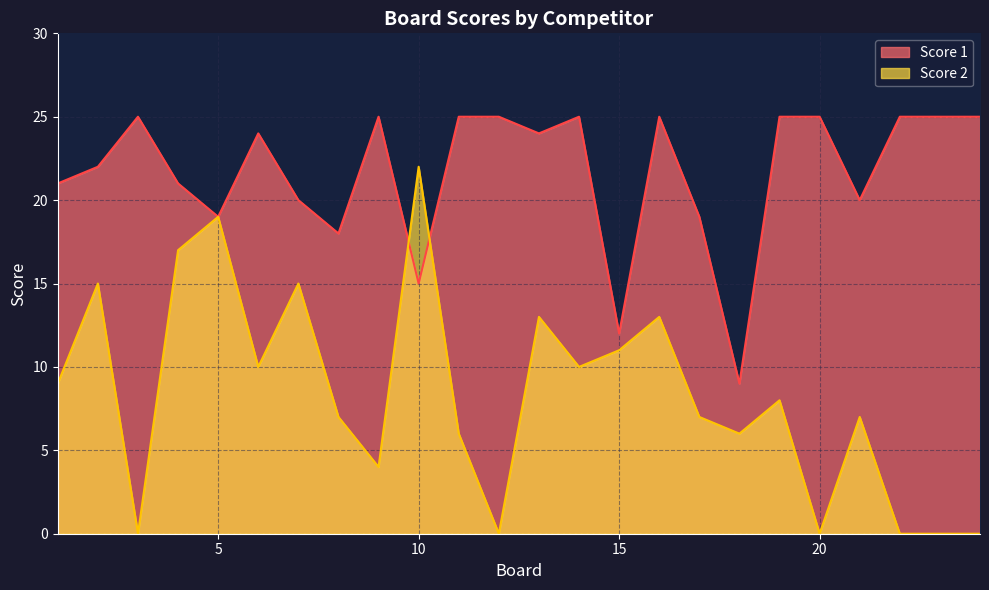

The value of Score 2 at 5 is 26. True or false?

False